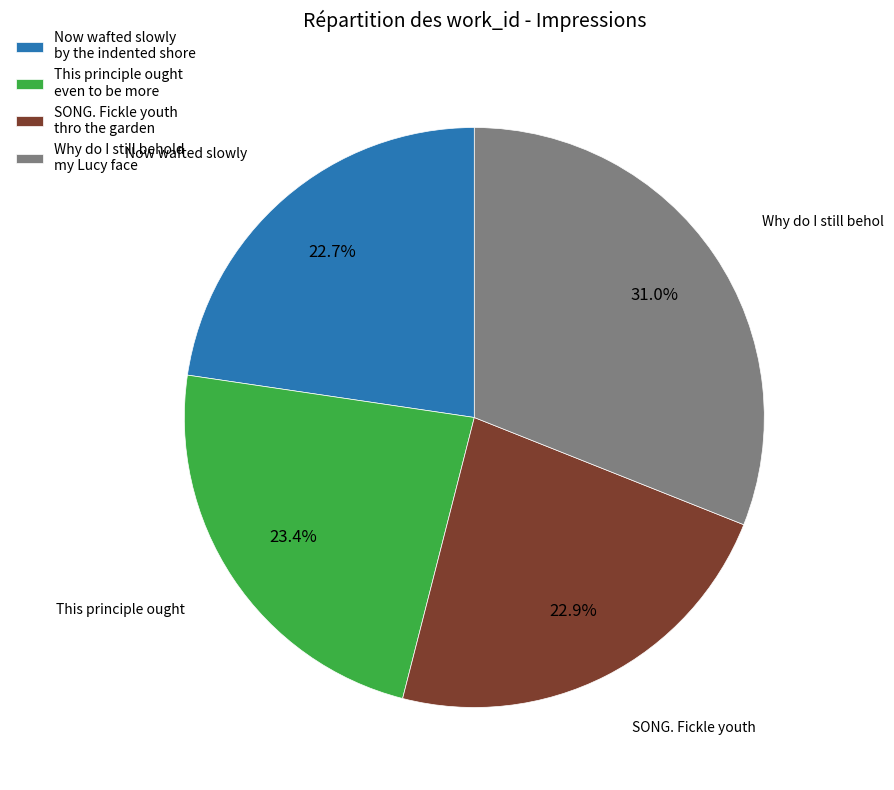

To the nearest percent, what percentage of the pie is This principle ought even to be more?

23%